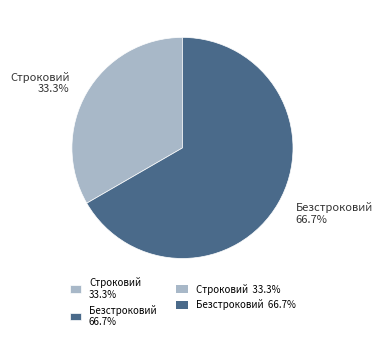

How many slices are in this pie chart?

2